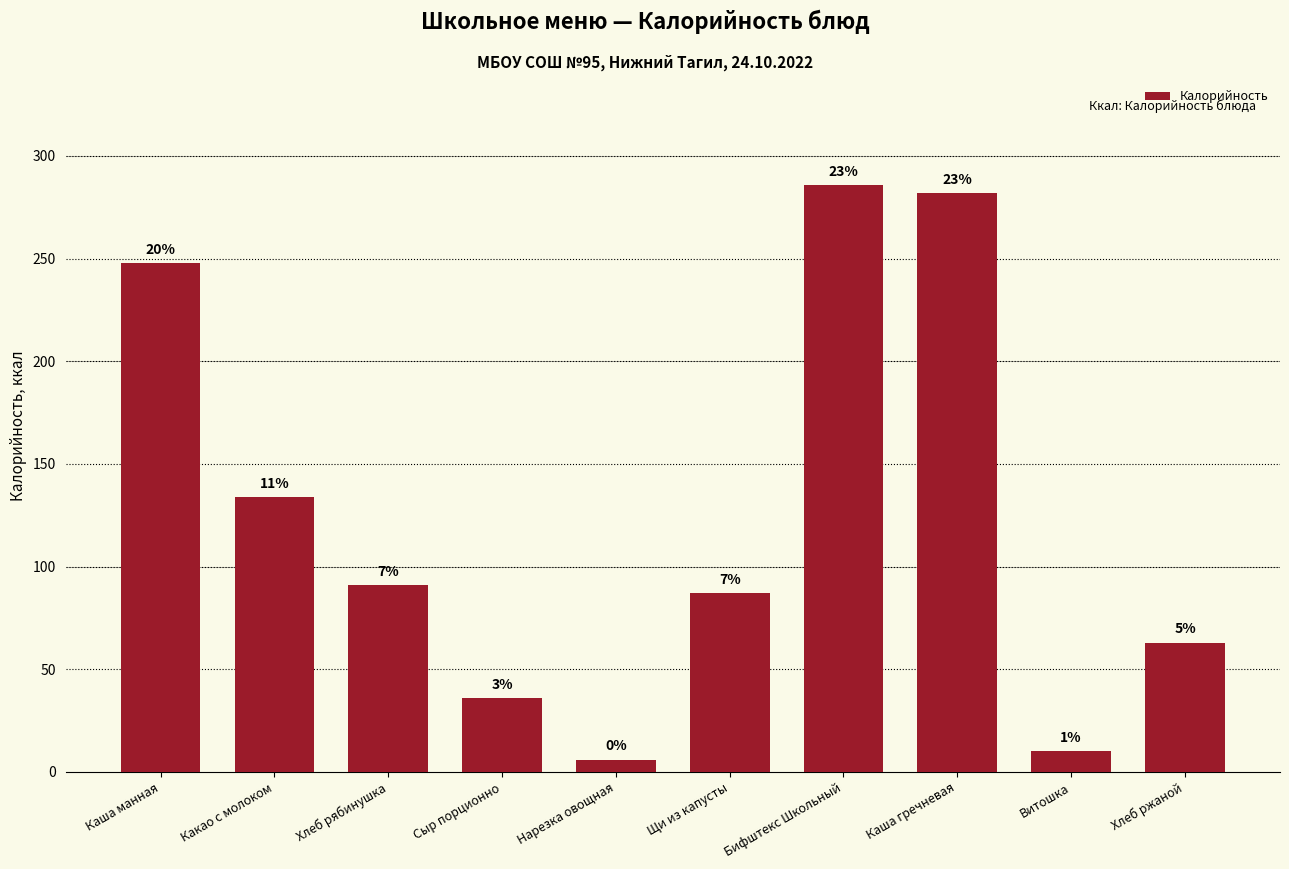

What is the average value?

124